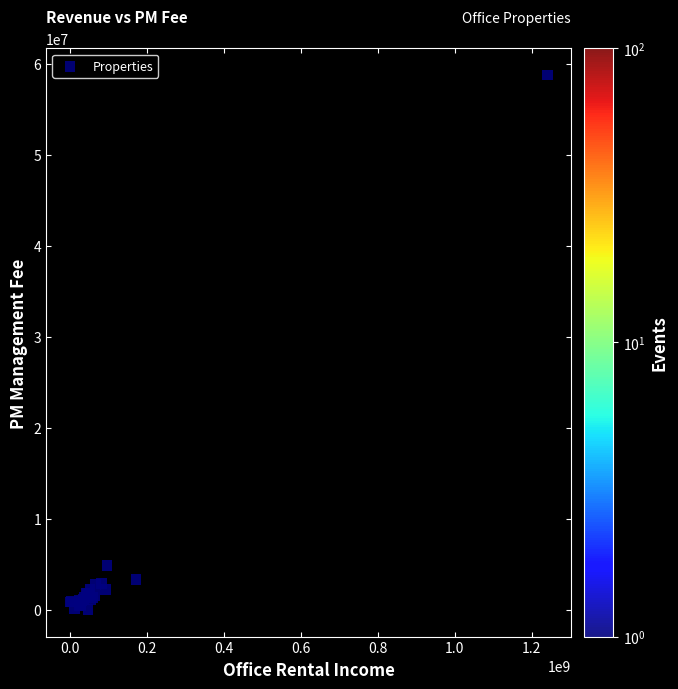

What Y value in the scatter plot is closest to 29377234?

4872696